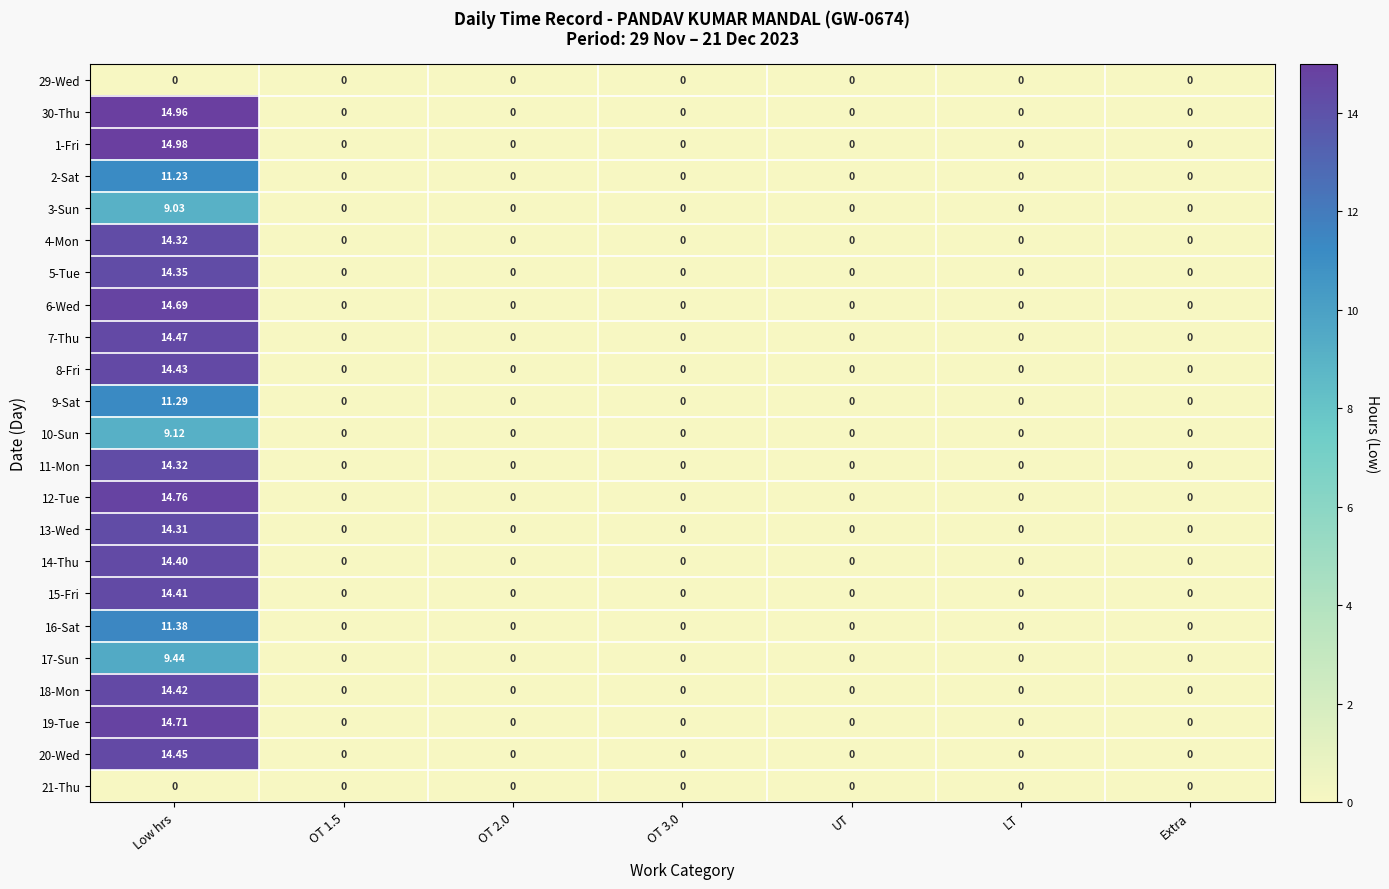

Which category has the highest value in the 10-Sun series?

Low hrs